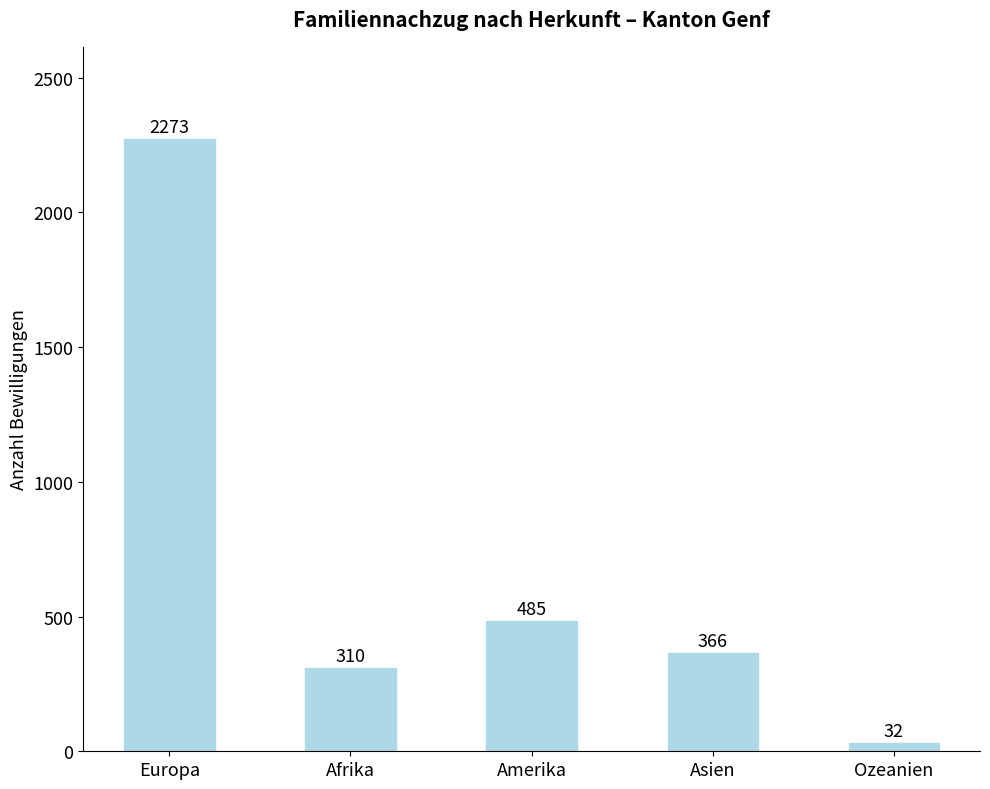

Reading left to right, extract all data points from this chart.

Europa=2273	Afrika=310	Amerika=485	Asien=366	Ozeanien=32